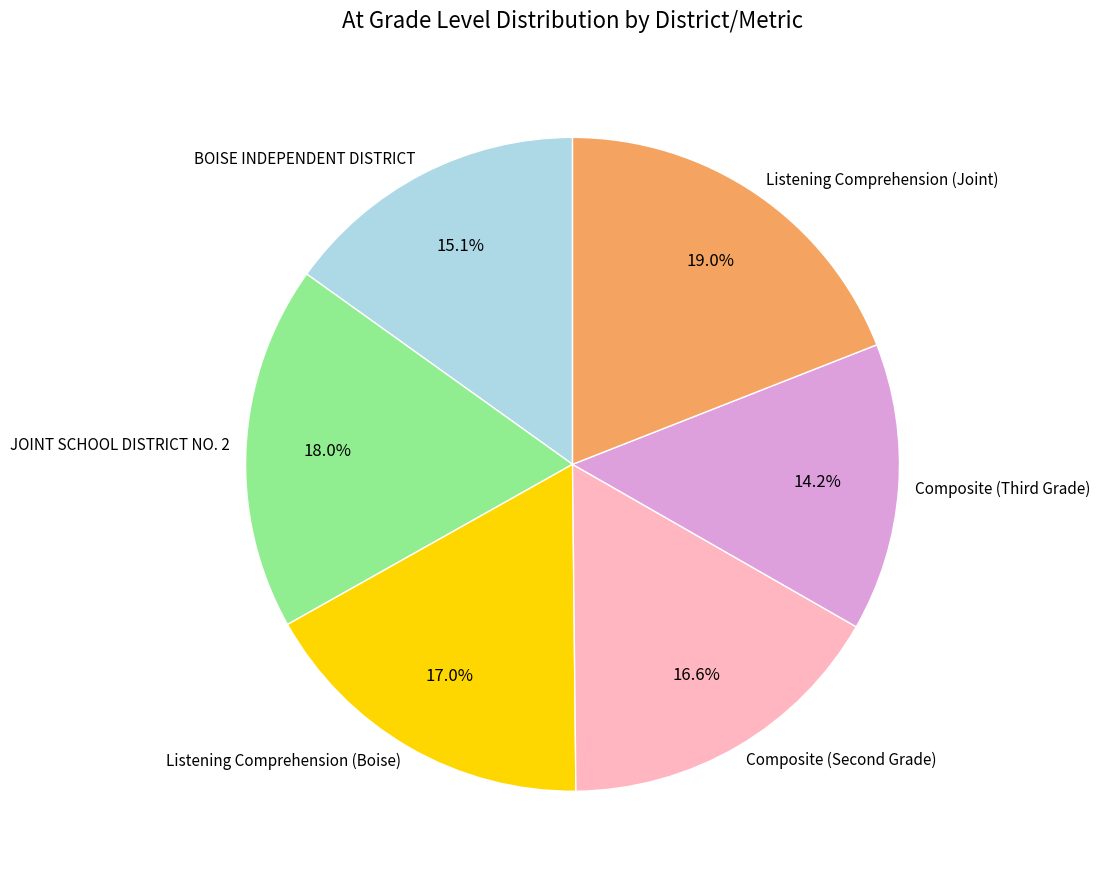

Is it true that JOINT SCHOOL DISTRICT NO. 2 is 6% of the pie?

False